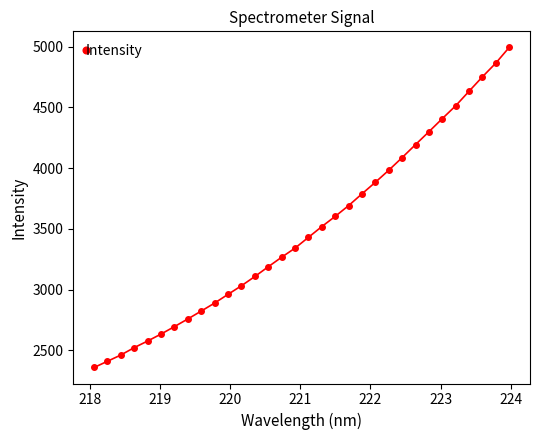

What is the difference between the second highest and second lowest values?

2453.7